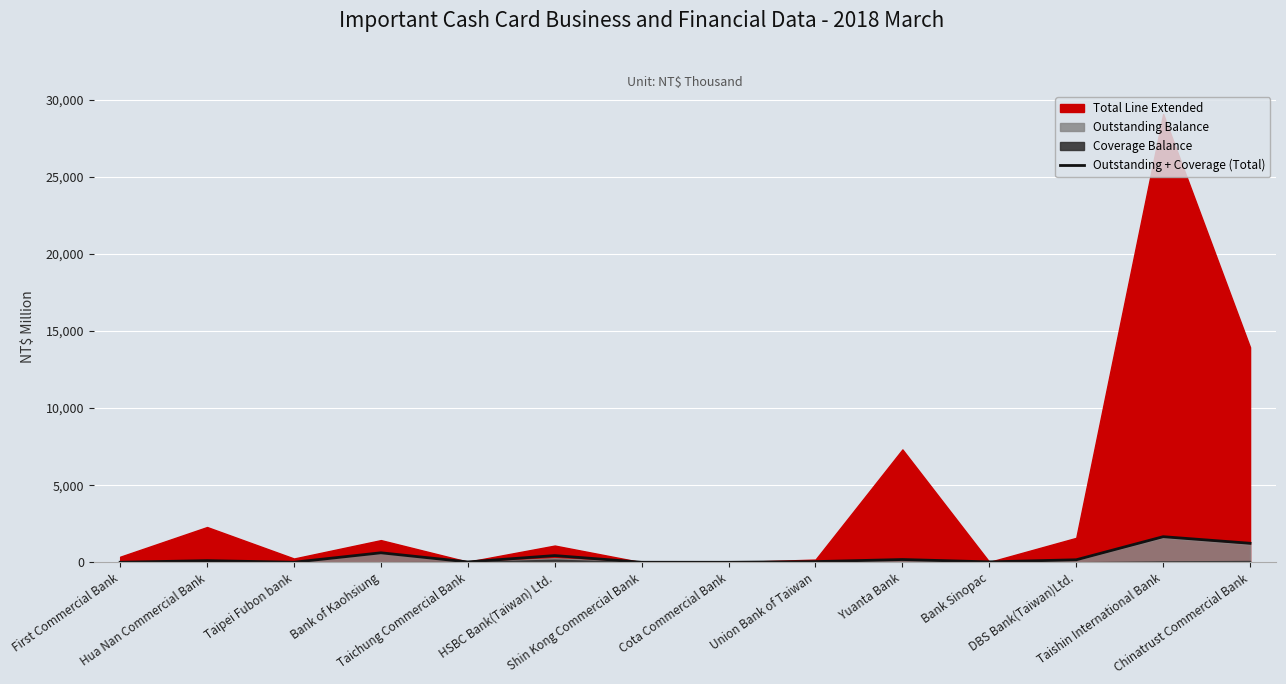

The value at Chinatrust Commercial Bank is 1232.6. True or false?

True